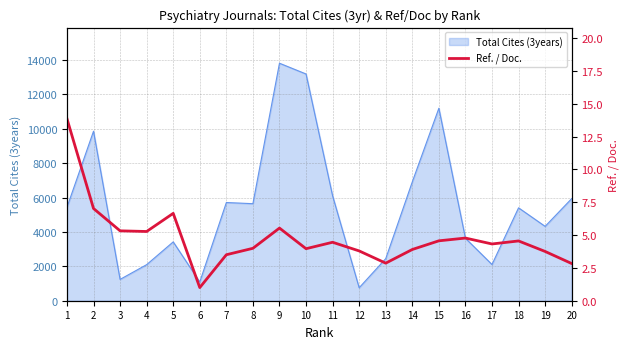

What is the minimum value for Total Cites (3years)?

754